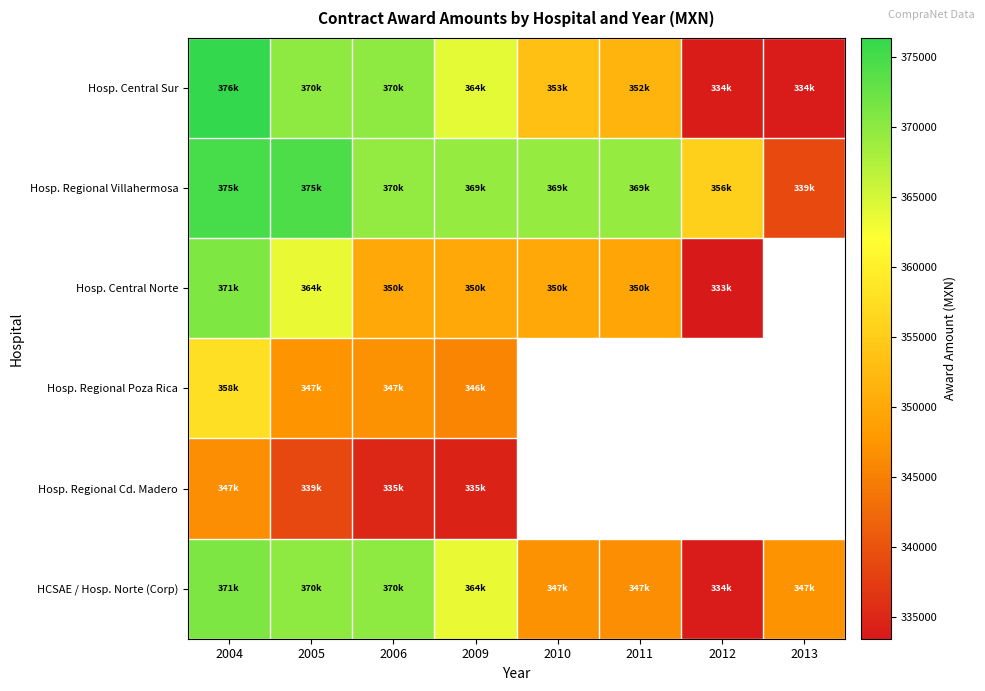

Which series has the largest range (max minus min)?

Hosp. Central Sur